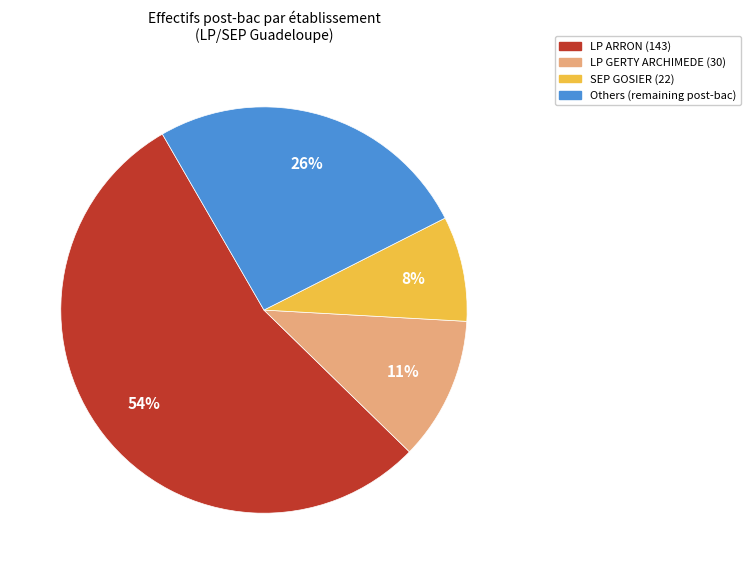

Is there a majority slice in this chart?

Yes